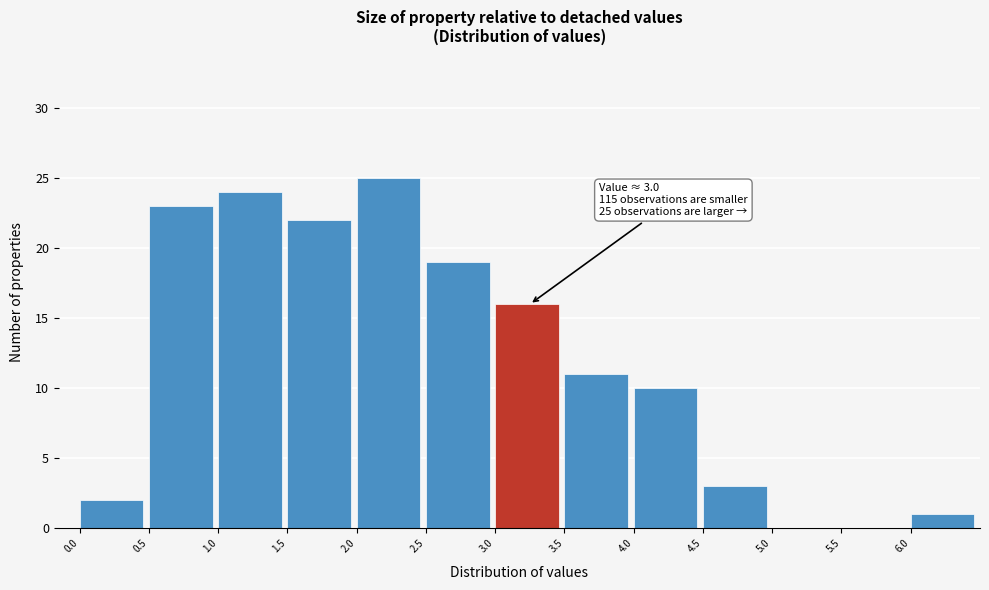

Over which range of the x-axis is the bar tallest?

2.0 to 2.5